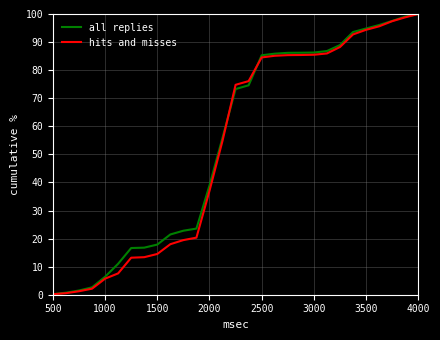

What is the greatest value displayed?

100.0